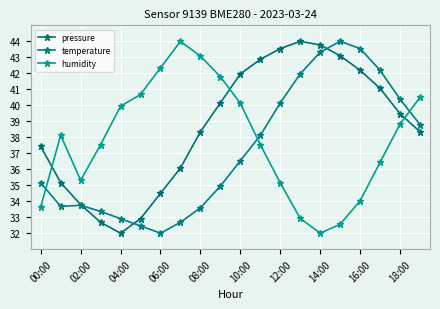

Reading left to right, what are all the values shown in this chart?

pressure: 37.4	35.2	33.8	32.7	32.0	32.9	34.5	36.1	38.3	40.2	42.0	42.9	43.5	44.0	43.8	43.1	42.2	41.1	39.5	38.3
temperature: 35.1	33.7	33.7	33.4	32.9	32.5	32.0	32.7	33.6	34.9	36.5	38.1	40.2	42.0	43.3	44.0	43.5	42.2	40.4	38.8
humidity: 33.6	38.1	35.3	37.5	39.9	40.7	42.3	44.0	43.1	41.8	40.1	37.5	35.1	32.9	32.0	32.6	34.0	36.4	38.8	40.5